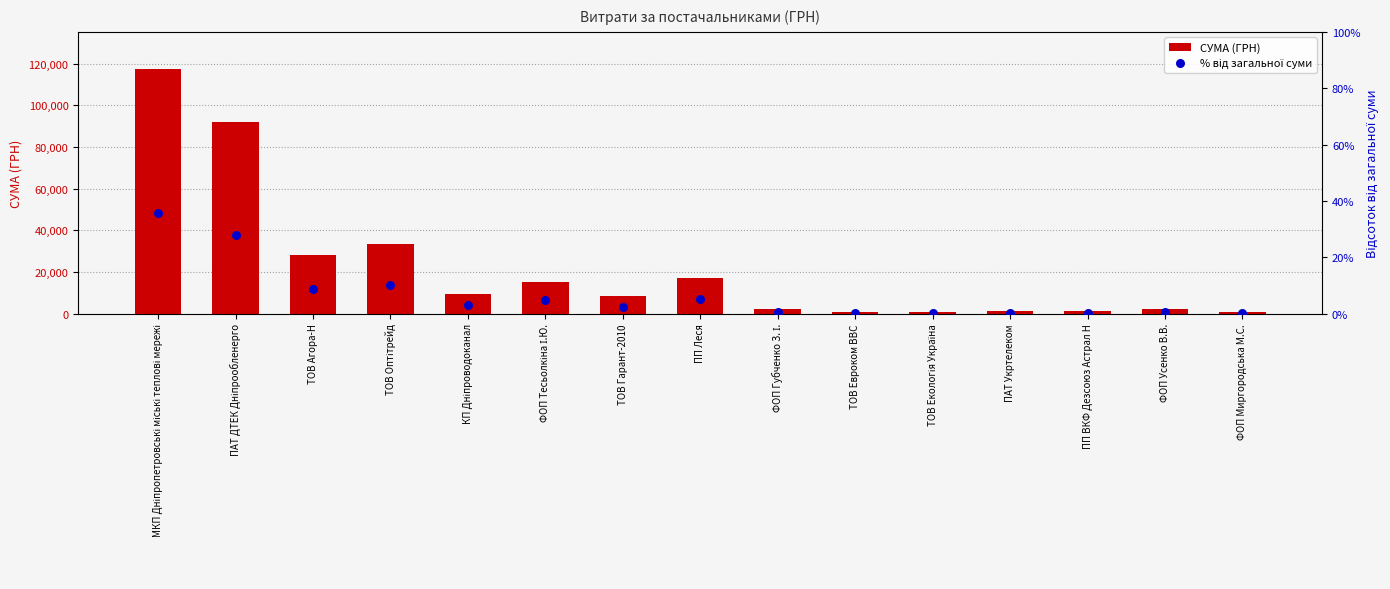

Which series has the largest total across all categories?

СУМА (ГРН)